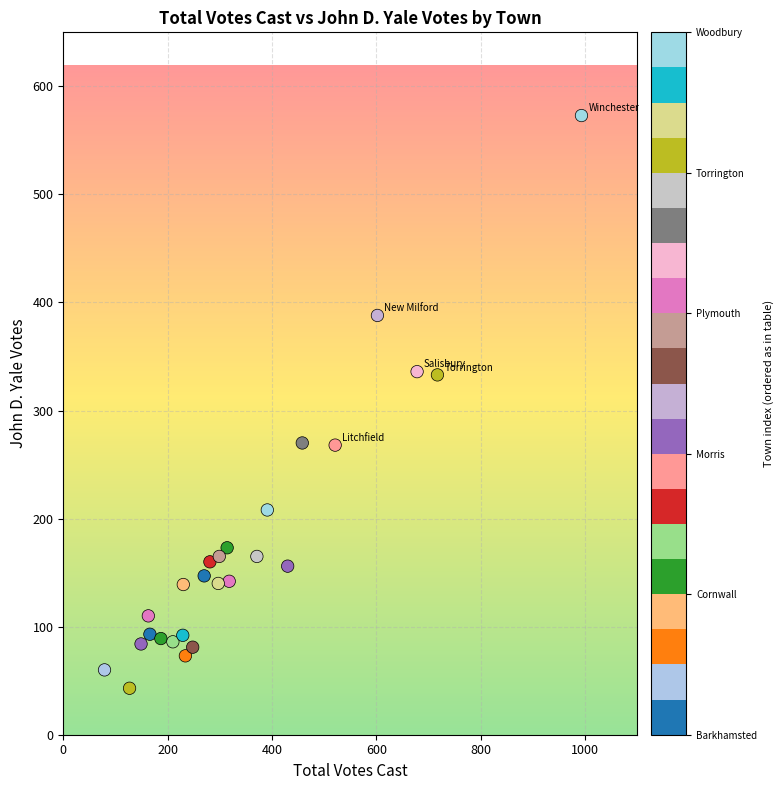

What is the range of X values (max minus min)?

914